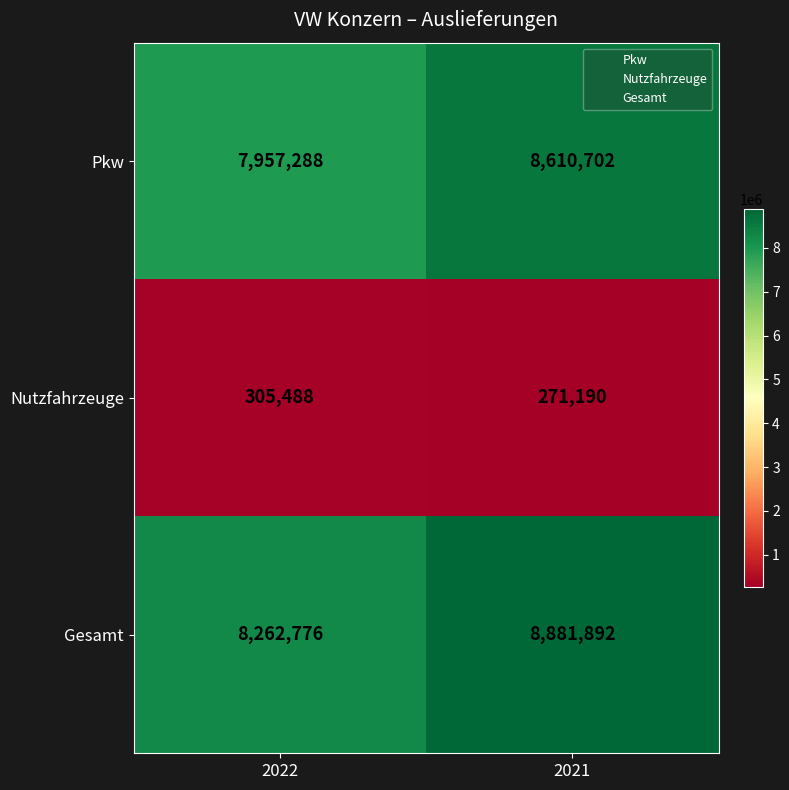

How many data points does each series have?

2